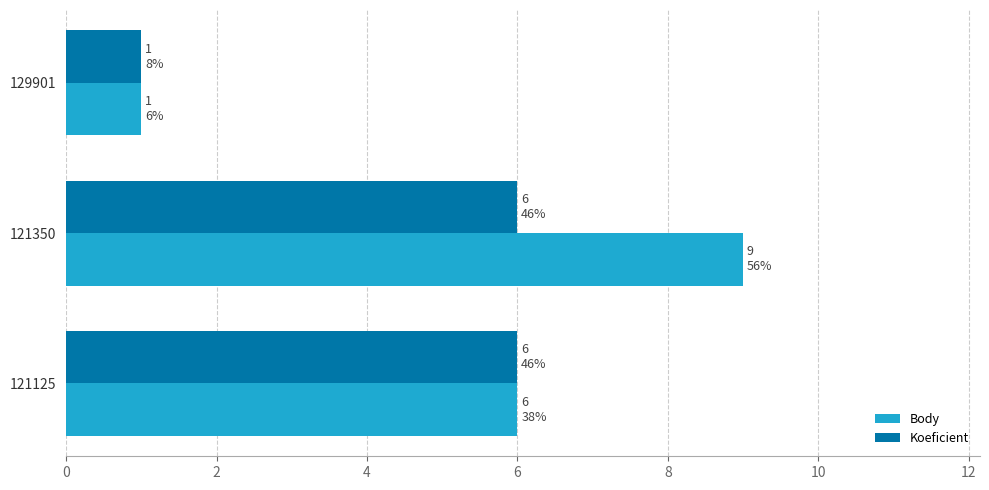

Which series changed the most between 129901 and 121350?

Body